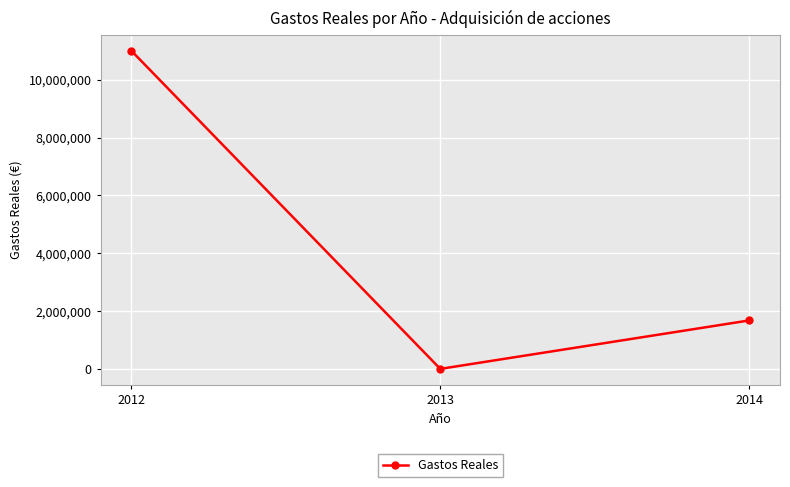

Does the chart display data point markers on the line(s)?

Yes